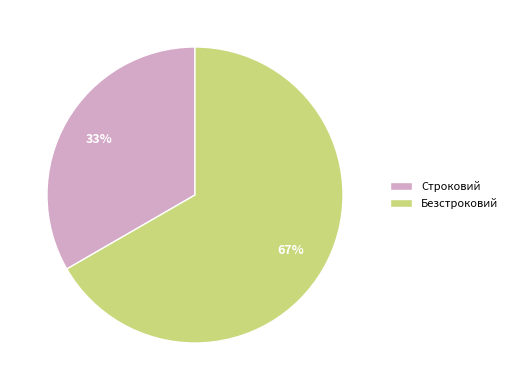

Does Безстроковий account for over 50% of the chart?

Yes